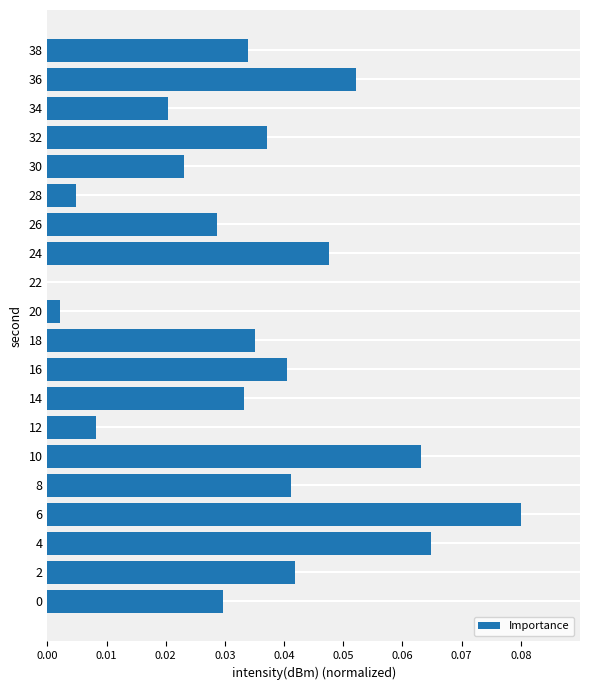

What is the sum of all values?

0.7